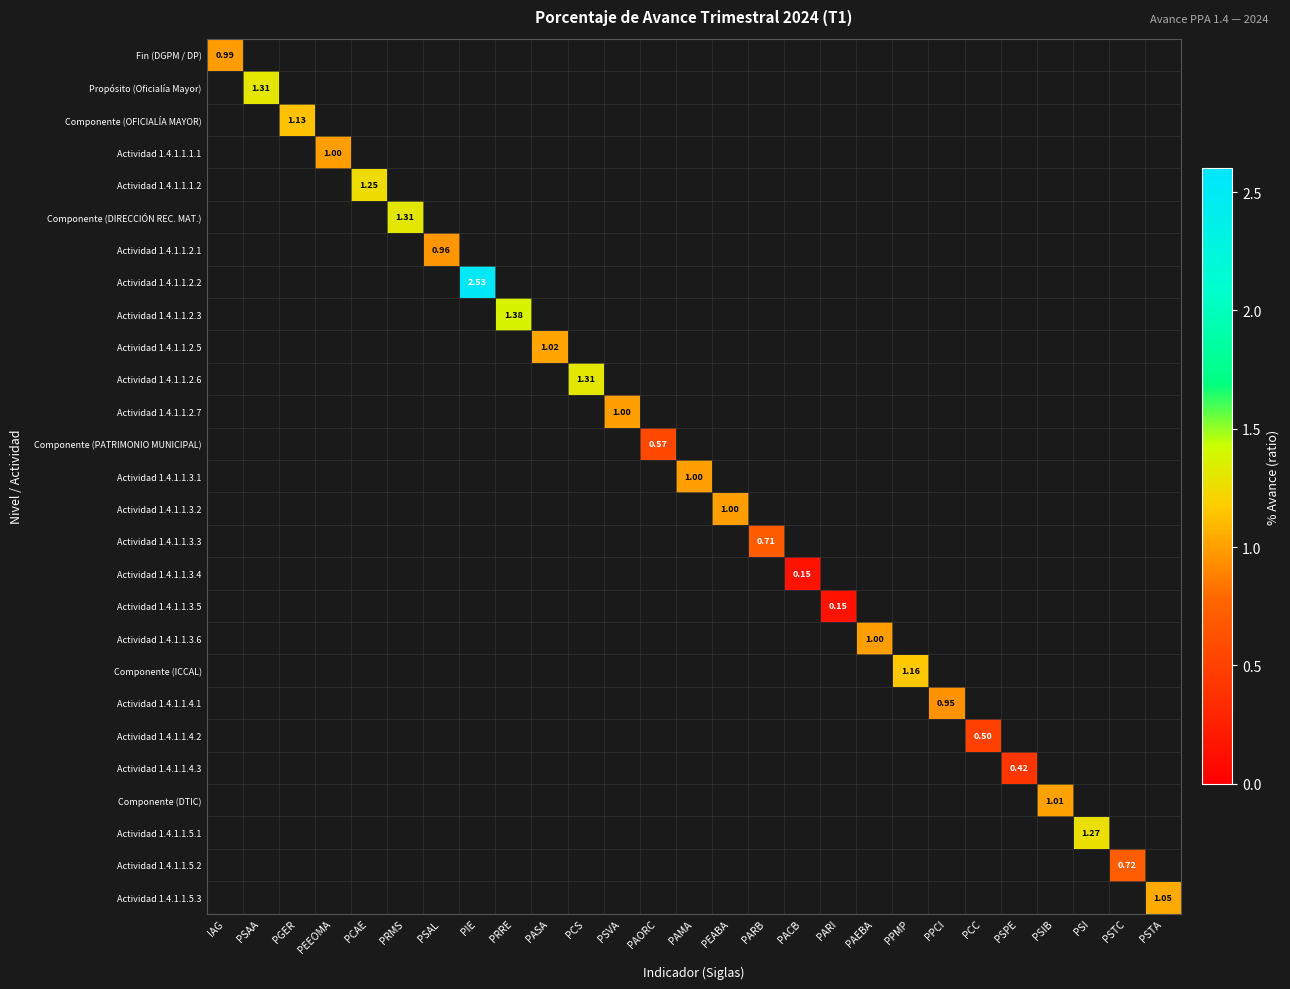

How many distinct data groups are displayed?

27